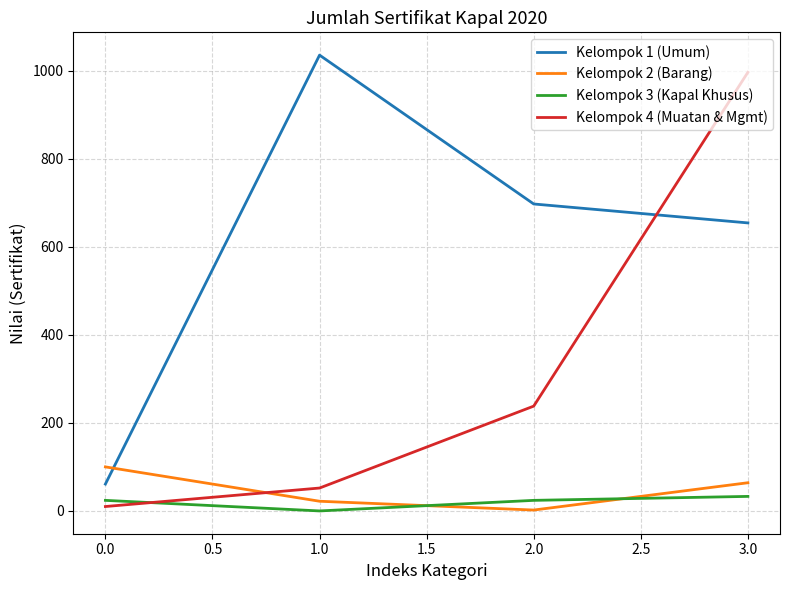

True or false: Kelompok 3 (Kapal Khusus) has a value of 24 at 0.0.

True